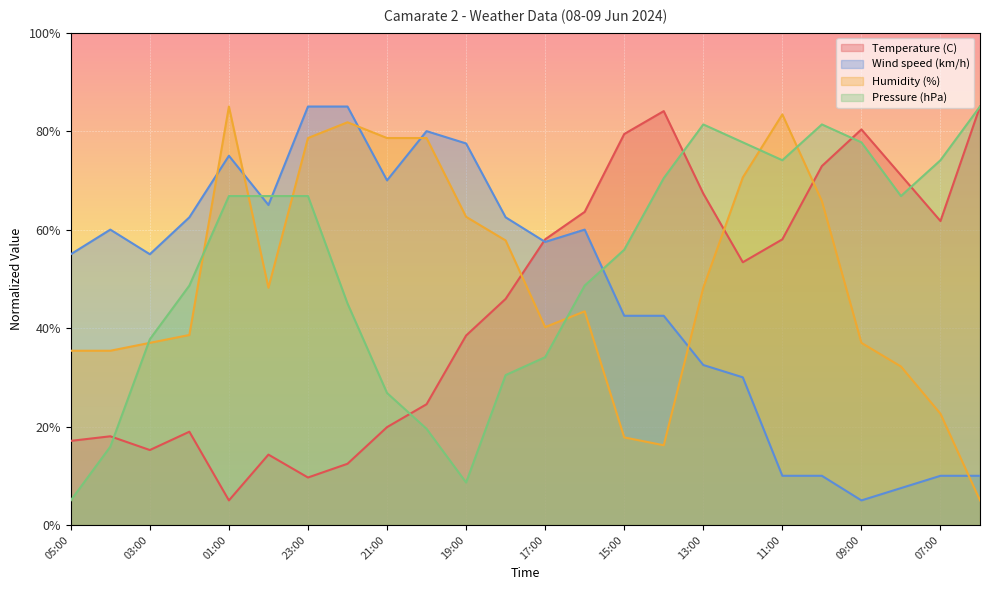

In Temperature (C), how many points are lower than both neighbors (excluding endpoints)?

5